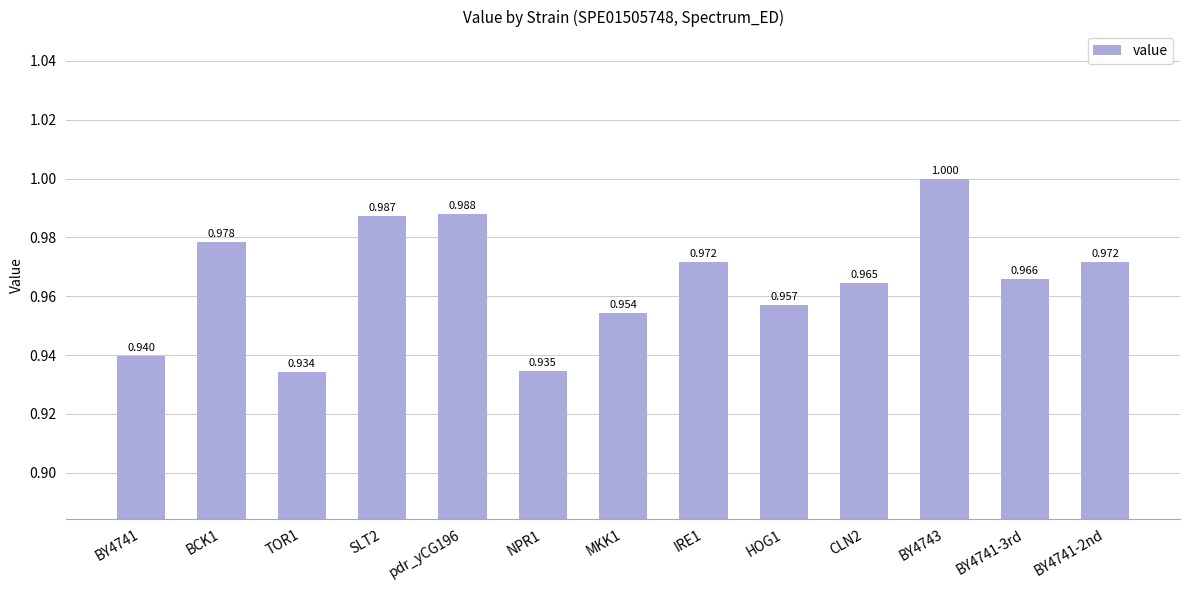

How many series are shown in this chart?

1